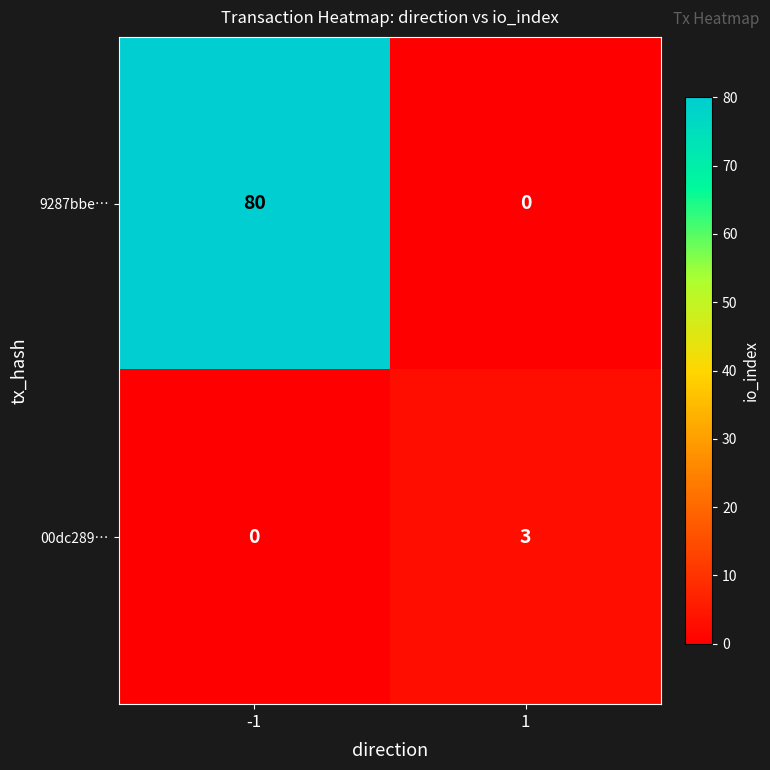

What is the difference between the highest and lowest values at -1?

80